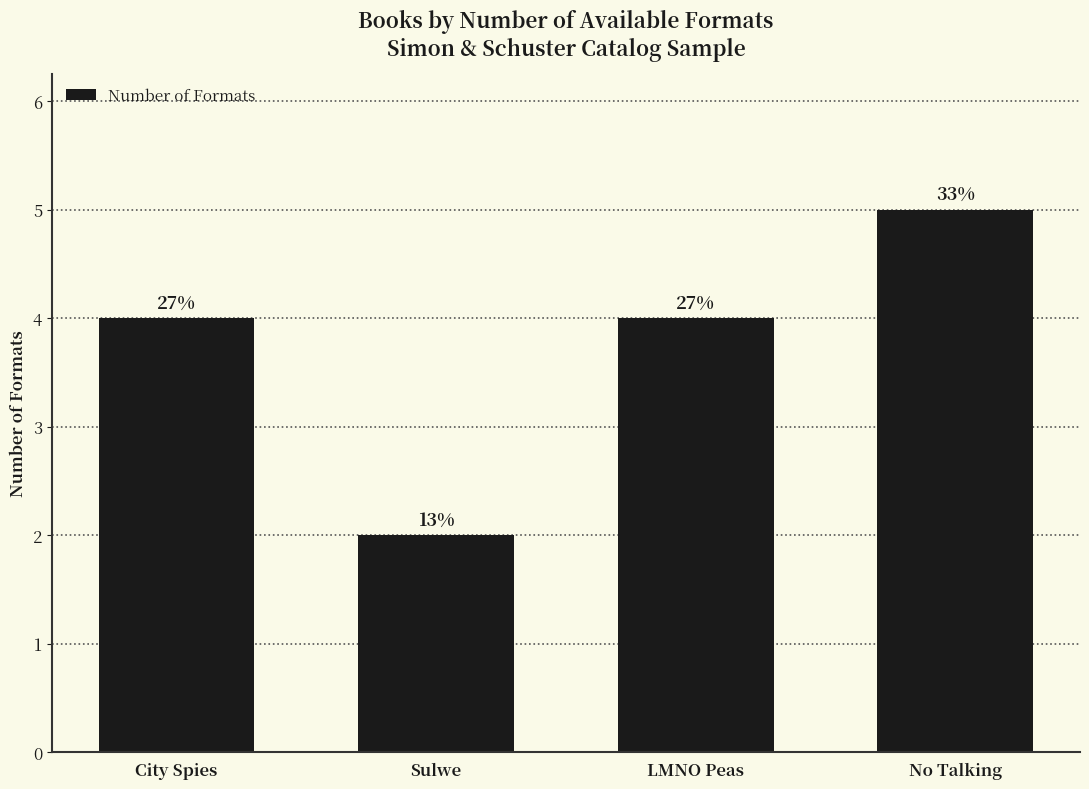

How many bars are there in total?

4